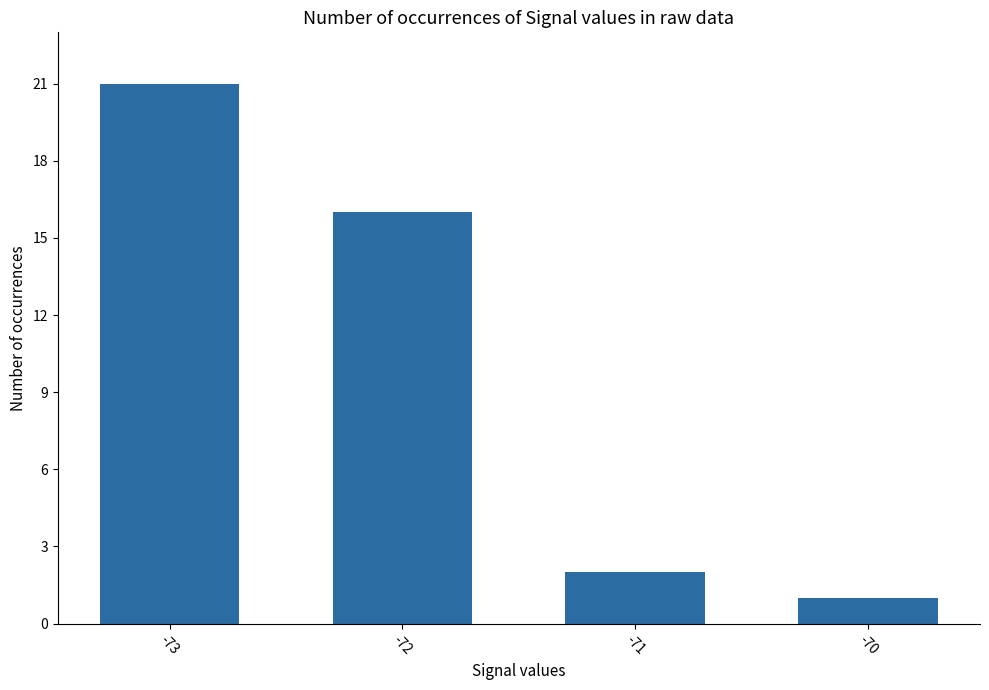

Which has a higher value, -71 or -73?

-73